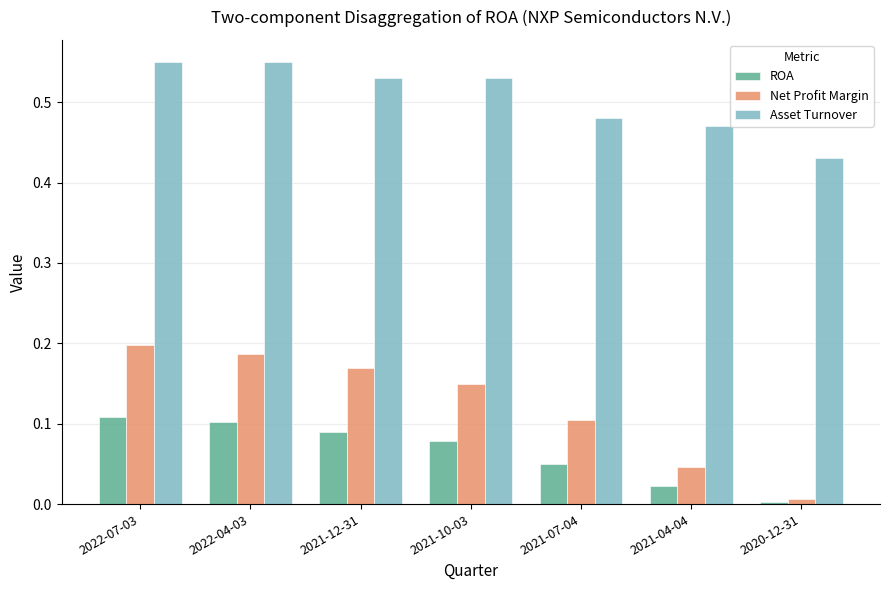

What is the sum of all Asset Turnover values?

3.5